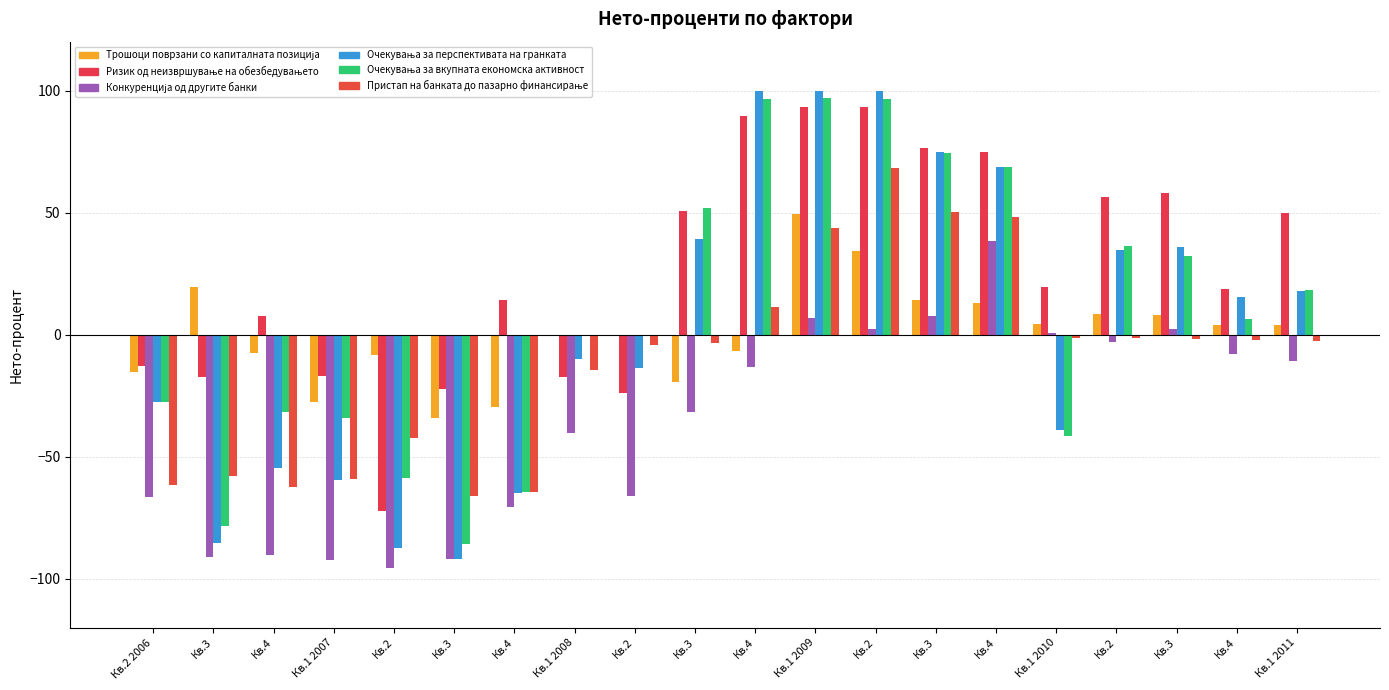

What is the total value across all series at Кв.2?

-364.4